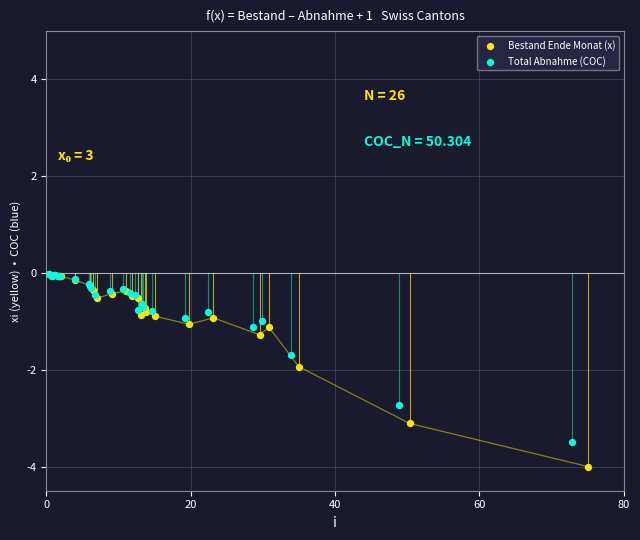

Which series has the largest Y range (max minus min)?

Bestand Ende Monat (x)